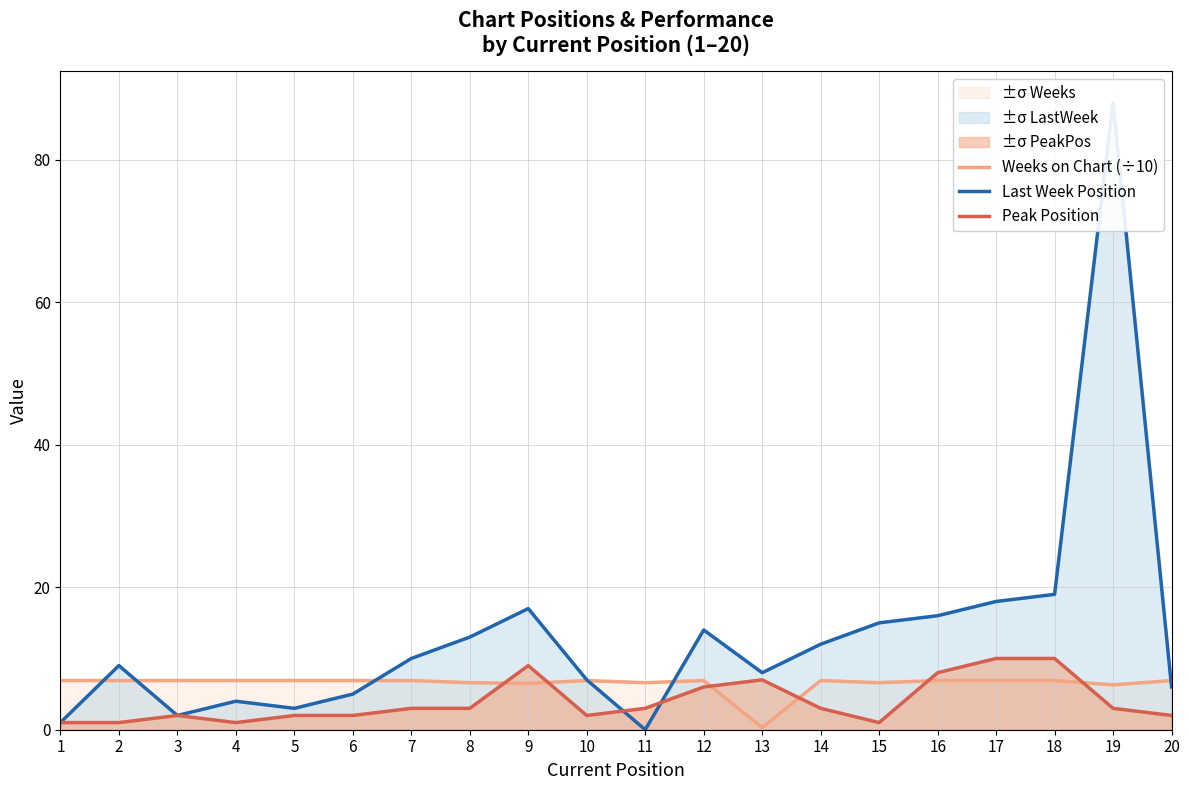

What are all the series names shown in the legend?

Weeks on Chart (÷10), Last Week Position, Peak Position